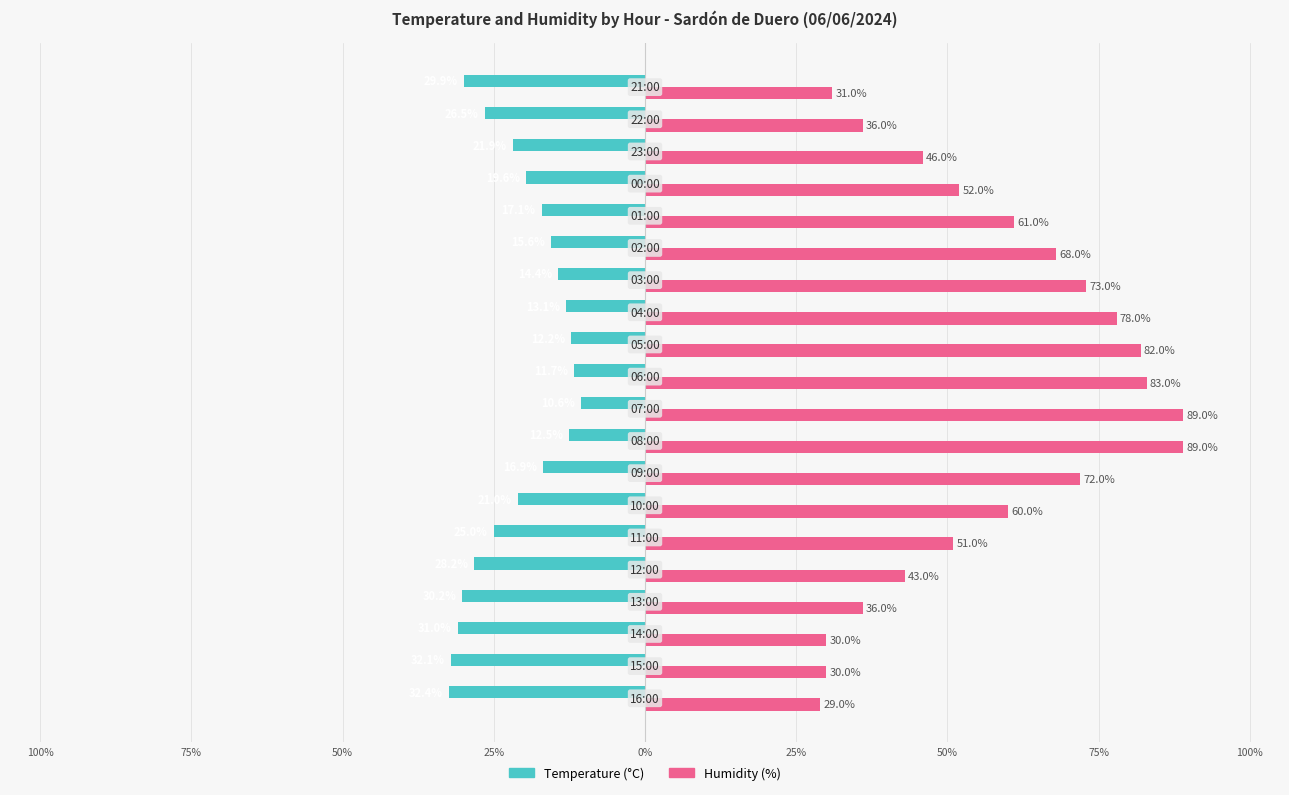

What are all the series names shown in the legend?

Temperature (°C), Humidity (%)